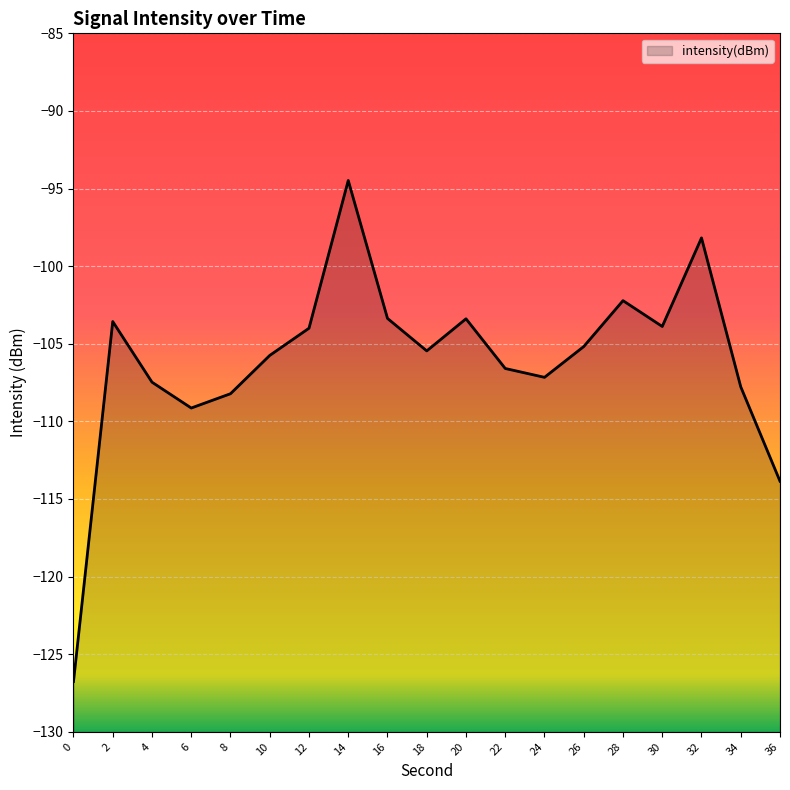

How many interior local peaks (higher than both neighbors) does the data have?

5